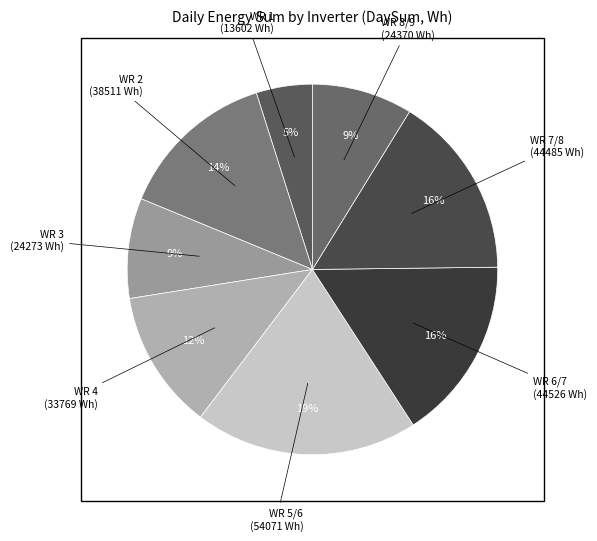

How many segments does this pie chart have?

8